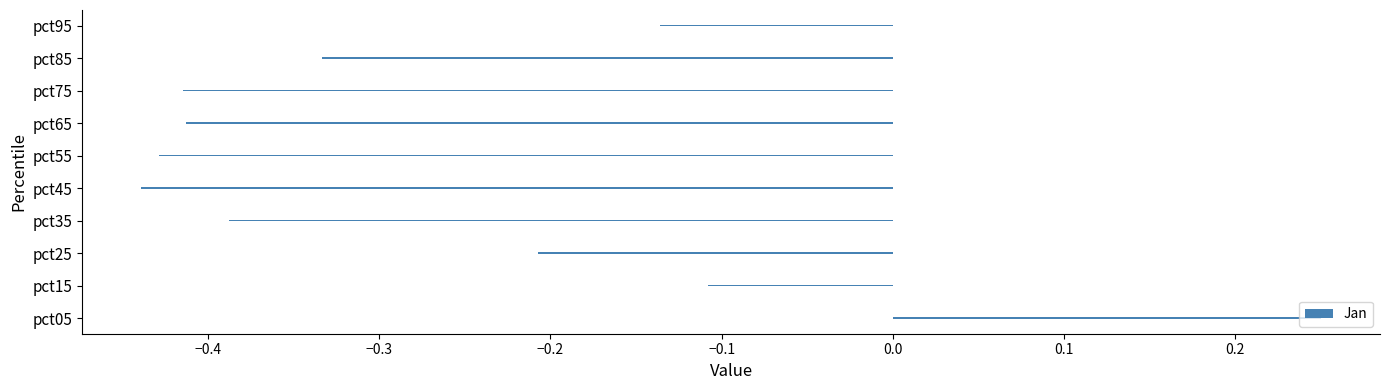

How many data points are above 0?

1